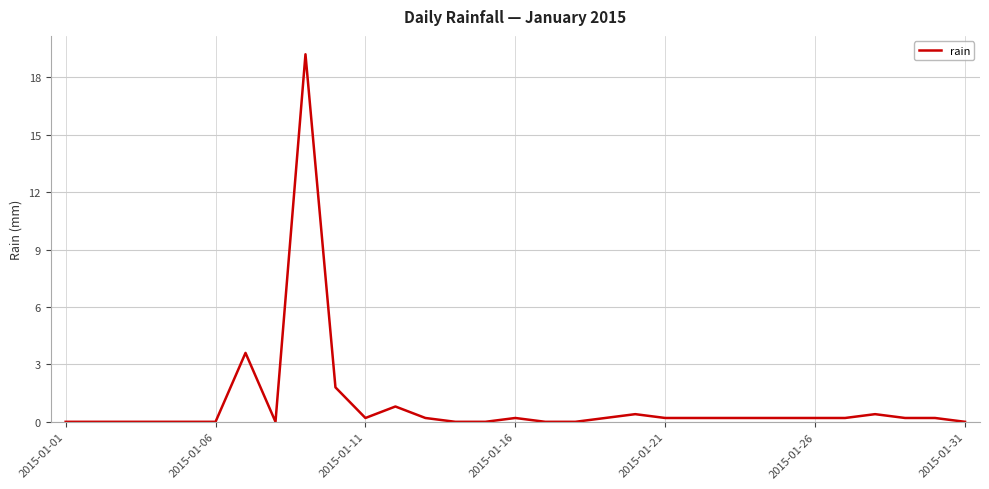

What is the maximum value shown in the chart?

19.2